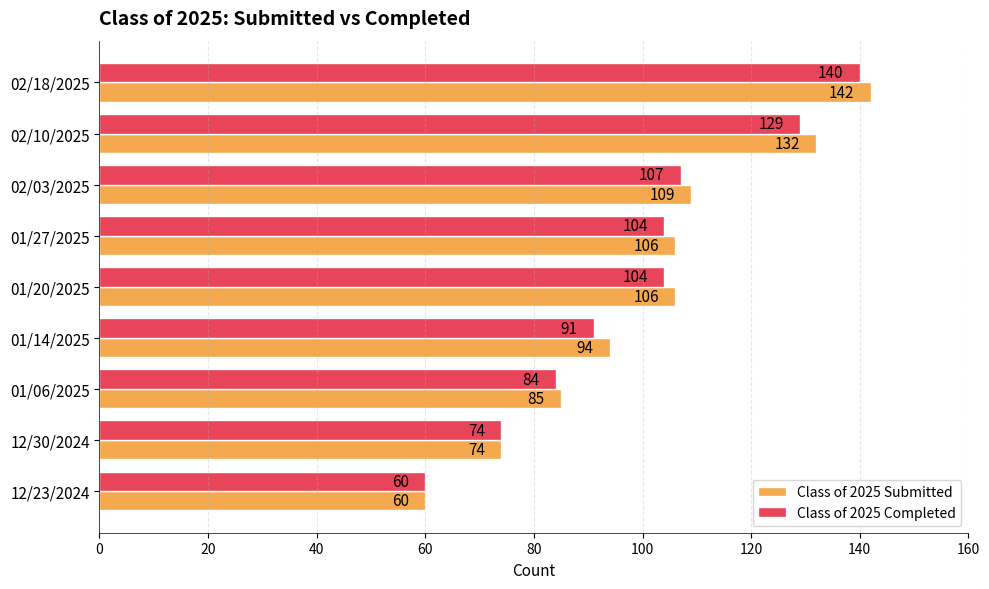

The value of Class of 2025 Completed at 01/27/2025 is 39. True or false?

False